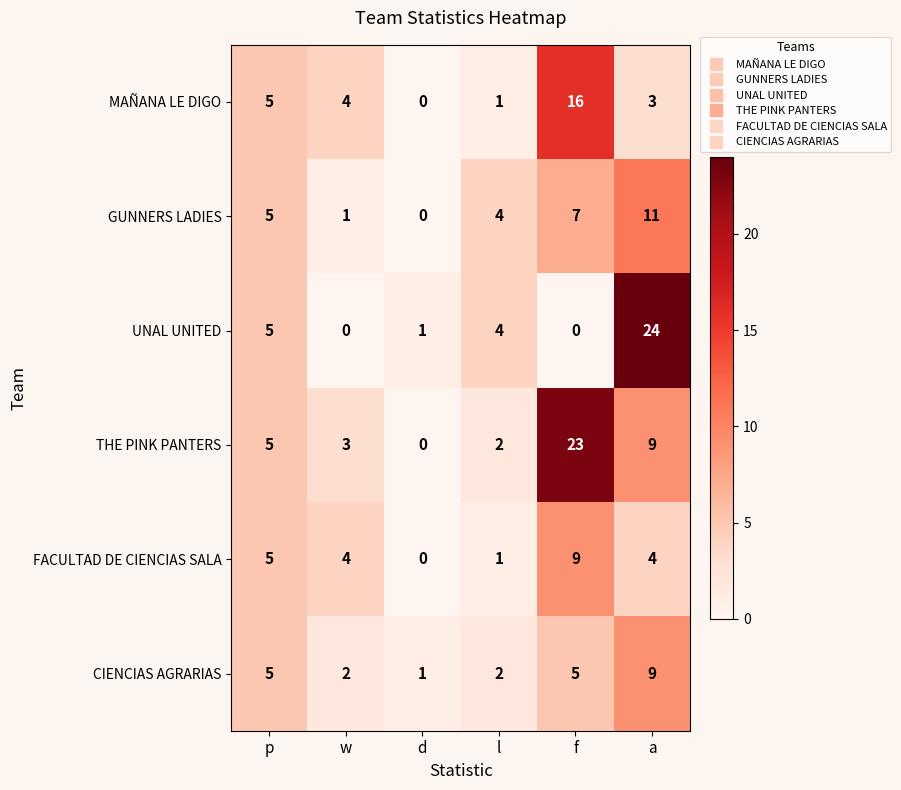

Which series has the largest total across all categories?

THE PINK PANTERS